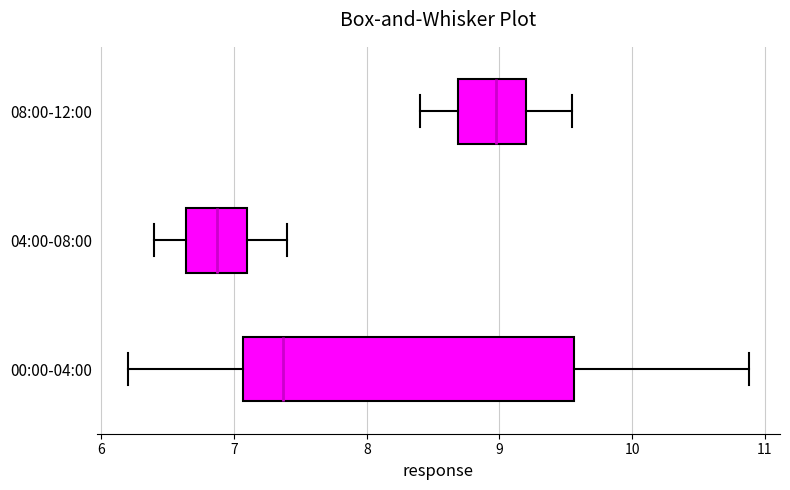

Reading bottom to top, read every box against the x-axis: the position of its median line, the range the box covers, and the ends of its whiskers. The values are not printed on the chart, so give them approximately, as read against the axis.

00:00-04:00: median 7.4, box 7.1 to 9.6, whiskers 6.2 to 10.9
04:00-08:00: median 6.9, box 6.6 to 7.1, whiskers 6.4 to 7.4
08:00-12:00: median 9.0, box 8.7 to 9.2, whiskers 8.4 to 9.6